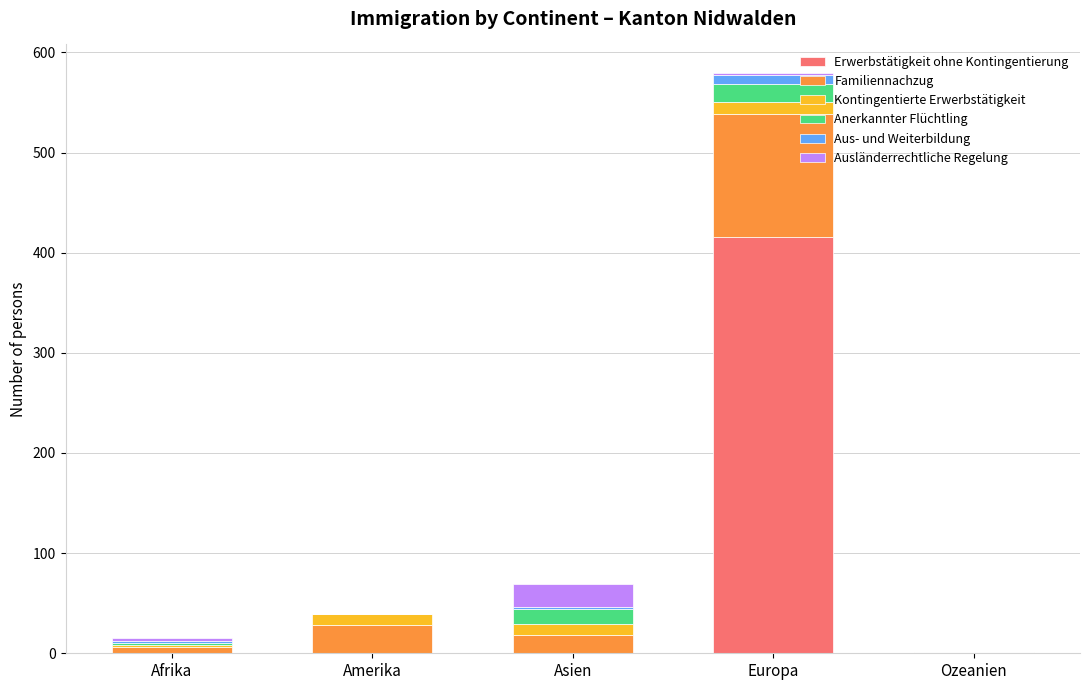

The Erwerbstätigkeit ohne Kontingentierung series shows 0 at Amerika. True or false?

True